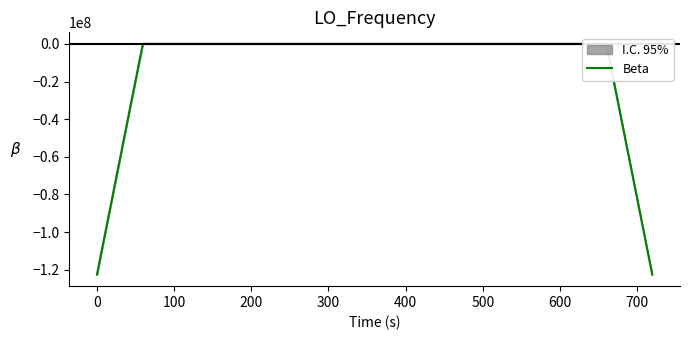

True or false: the data has more than 0 interior local peaks.

True